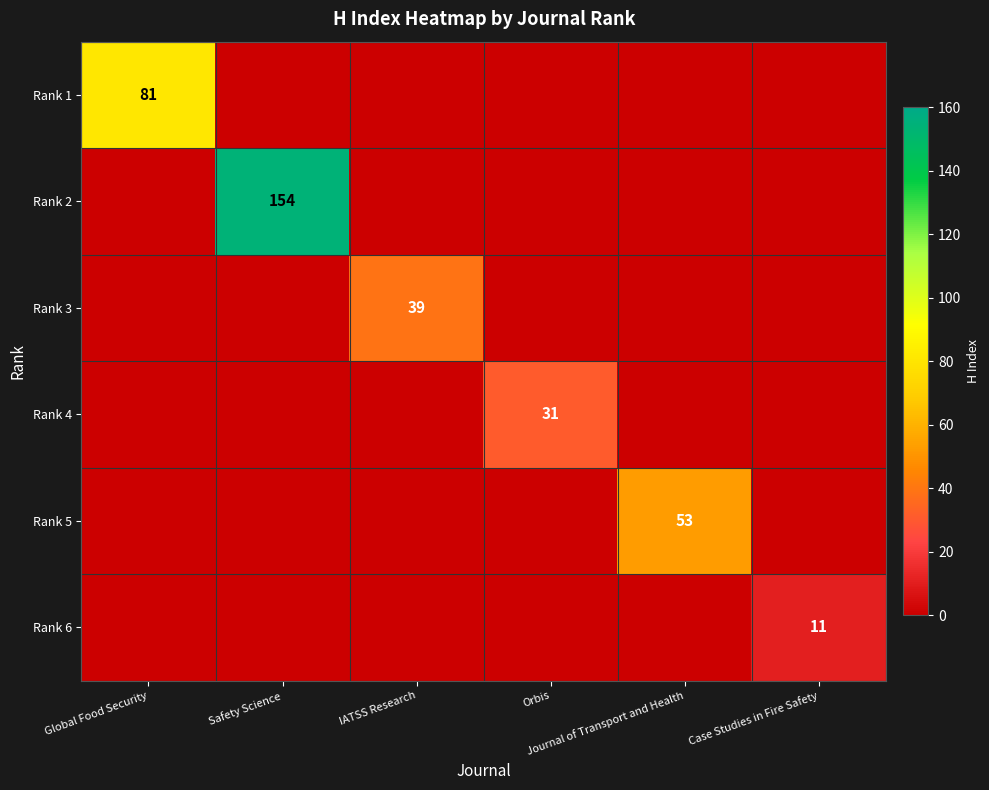

What is the spread (max minus min) of values at Orbis?

31